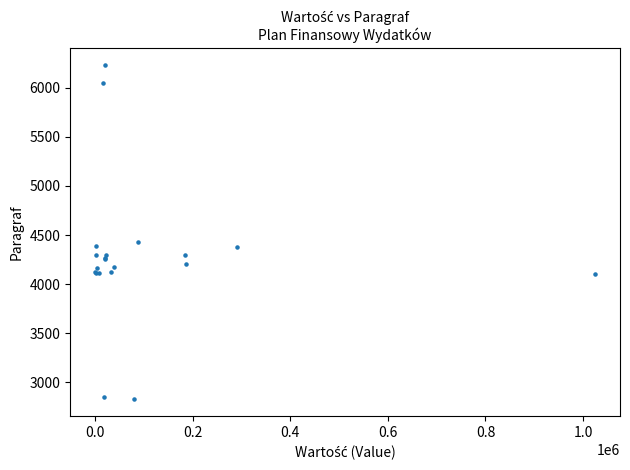

What Y value in the scatter plot is closest to 4530?

4430